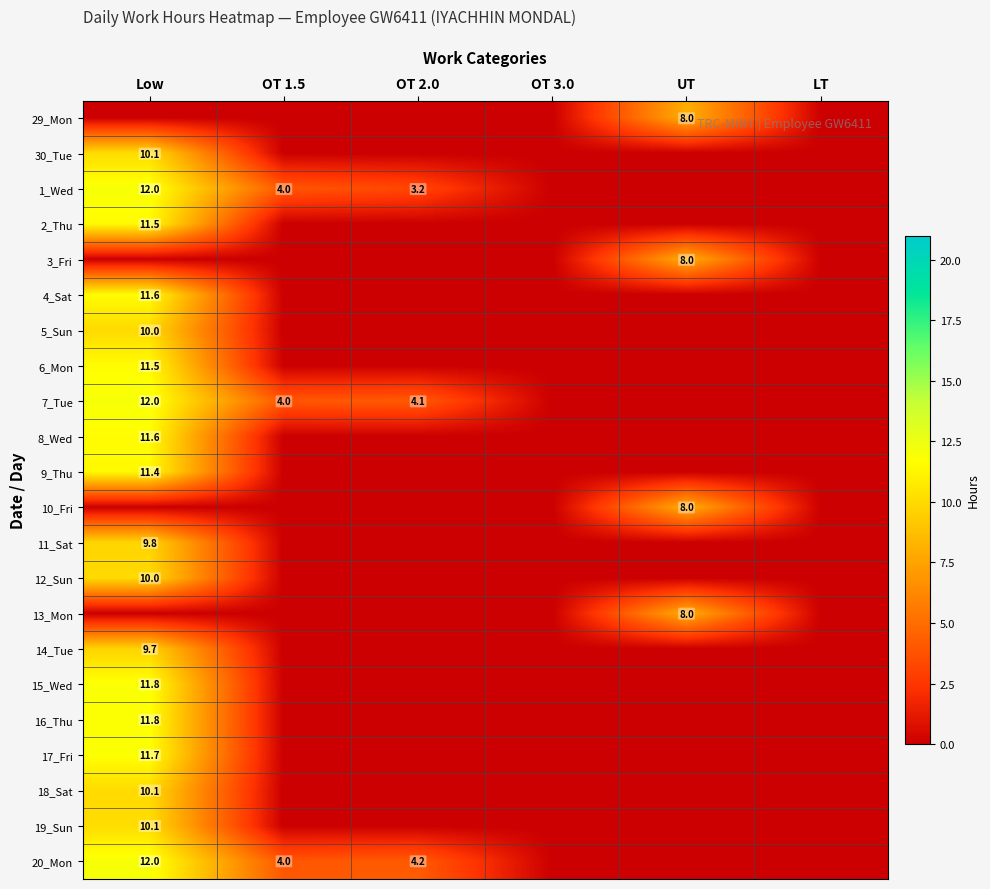

True or false: 6_Mon has a value of 7.3 at Low.

False